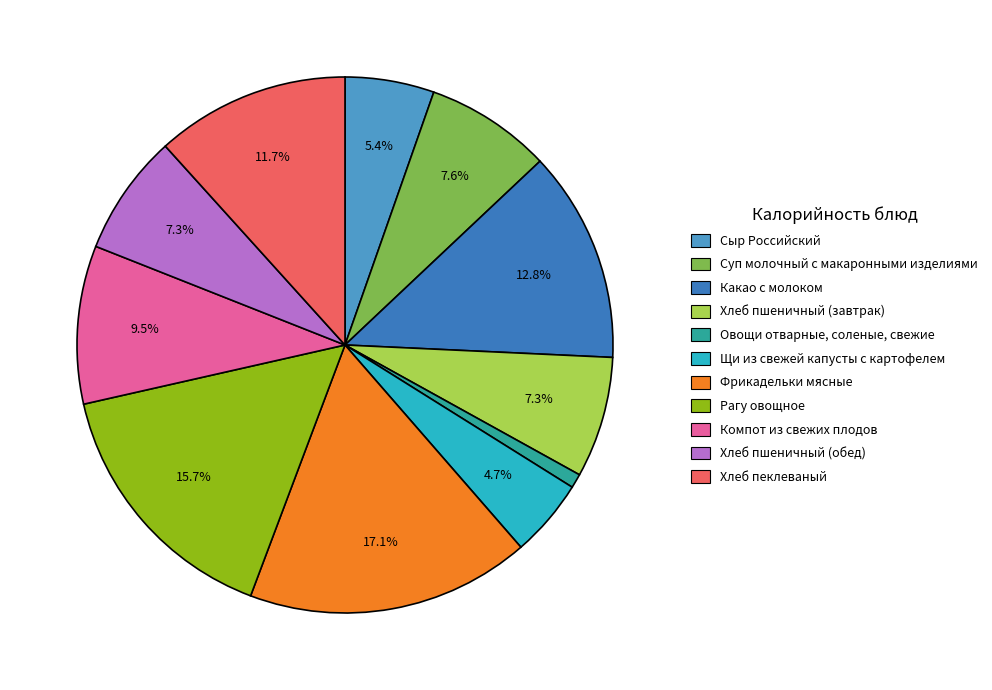

To the nearest percent, what is the difference between the largest and smallest slice percentages?

16%